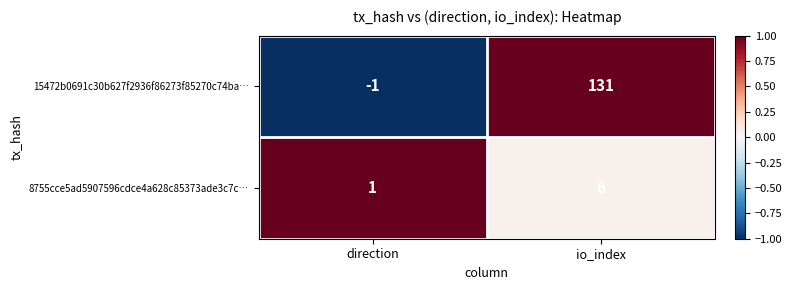

Rank the series by their maximum value, from lowest to highest.

8755cce5ad5907596cdce4a628c85373ade3c7c…, 15472b0691c30b627f2936f86273f85270c74ba…